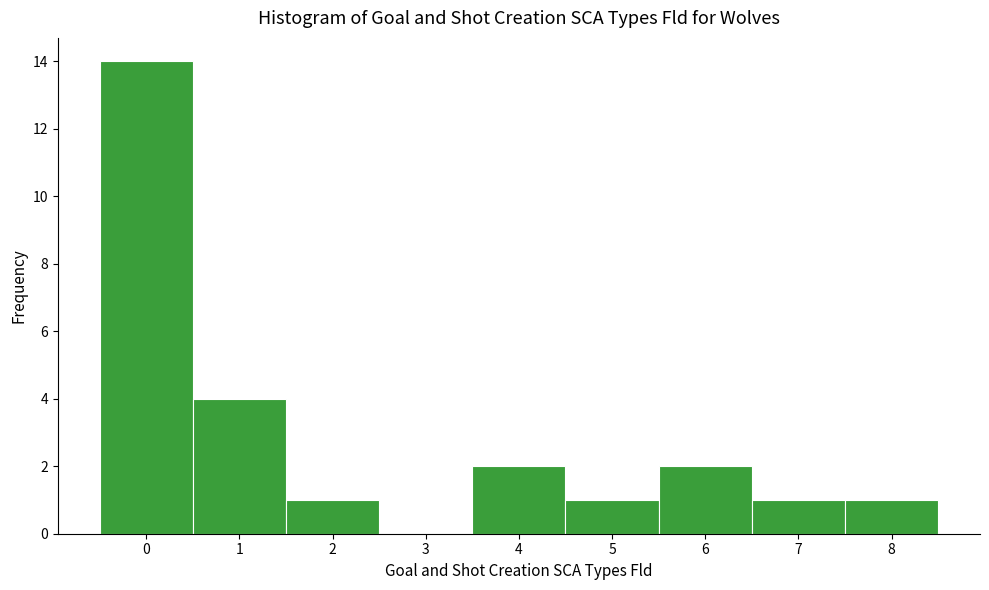

Reading left to right, list every bar in this chart as the range it spans on the x-axis followed by its height. The values are not printed on the chart, so give them approximately, as read against the axis.

-0.5 to 0.5: 14
0.5 to 1.5: 4
1.5 to 2.5: 1
2.5 to 3.5: 0
3.5 to 4.5: 2
4.5 to 5.5: 1
5.5 to 6.5: 2
6.5 to 7.5: 1
7.5 to 8.5: 1